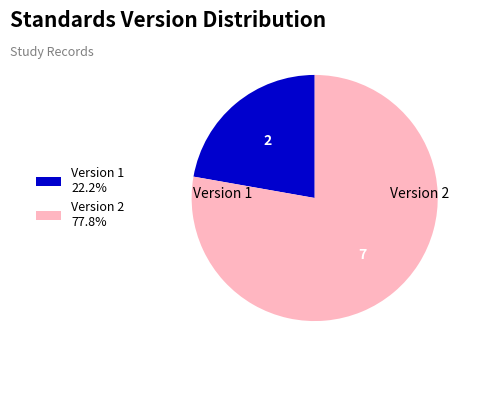

Approximately how many times larger is the value at Version 2 77.8% compared to Version 1 22.2%?

3.5